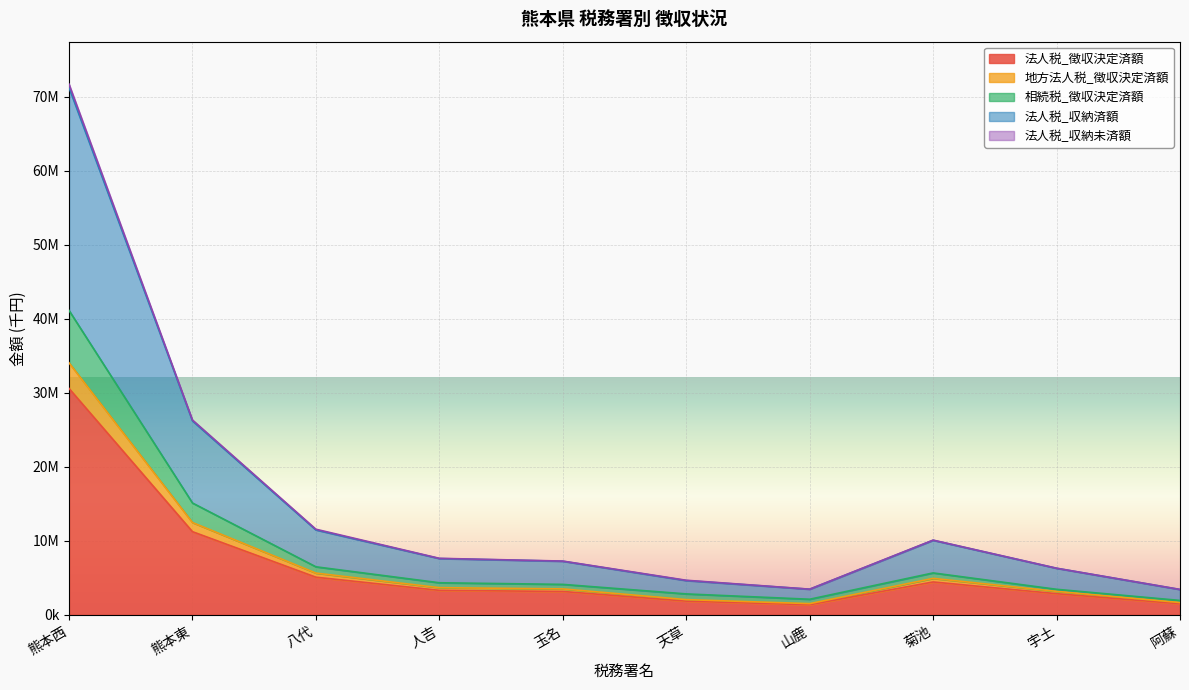

What is the sum of the 法人税_収納済額 values at 天草 and 人吉?

12222937